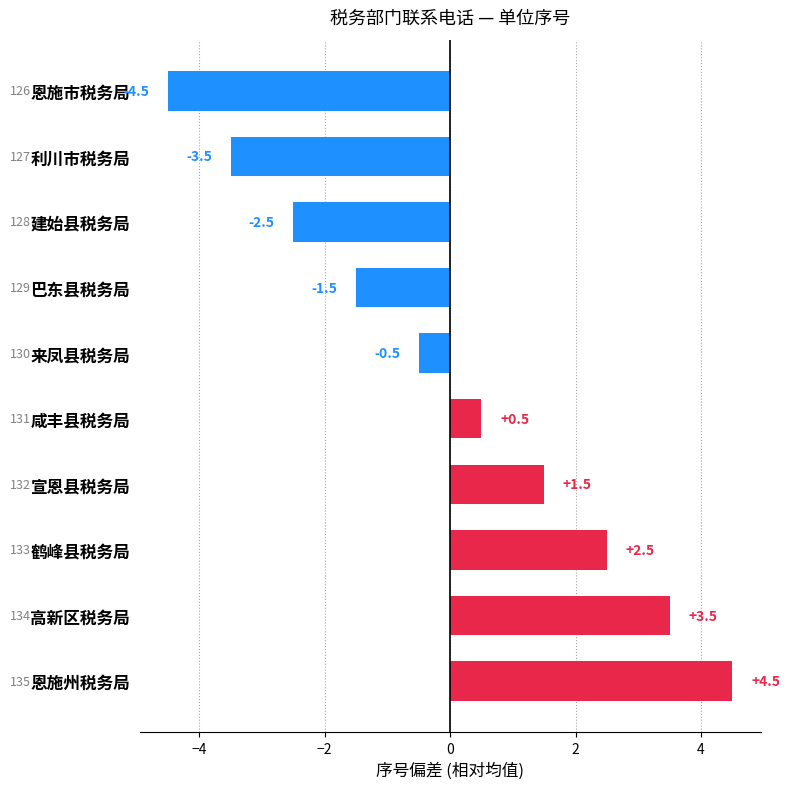

Reading top to bottom, extract all data points from this chart.

恩施市税务局=-4.5	利川市税务局=-3.5	建始县税务局=-2.5	巴东县税务局=-1.5	来凤县税务局=-0.5	咸丰县税务局=0.5	宣恩县税务局=1.5	鹤峰县税务局=2.5	高新区税务局=3.5	恩施州税务局=4.5